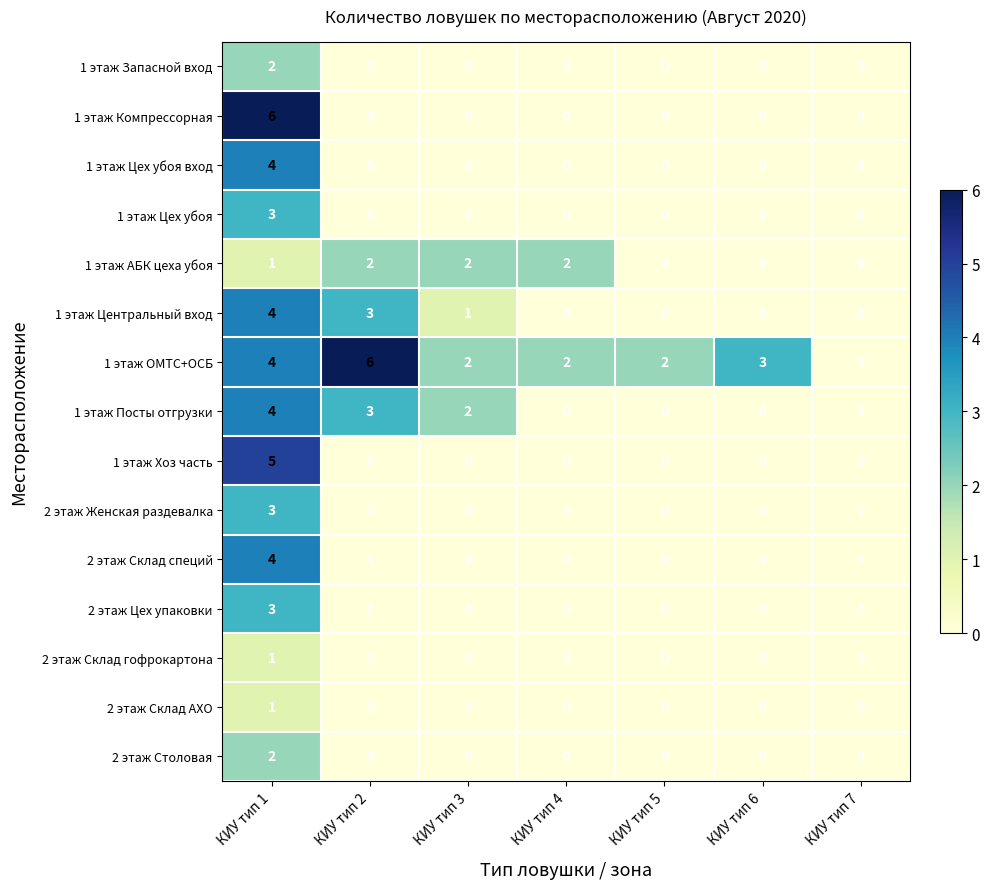

At which category is the sum across all series the highest?

КИУ тип 1